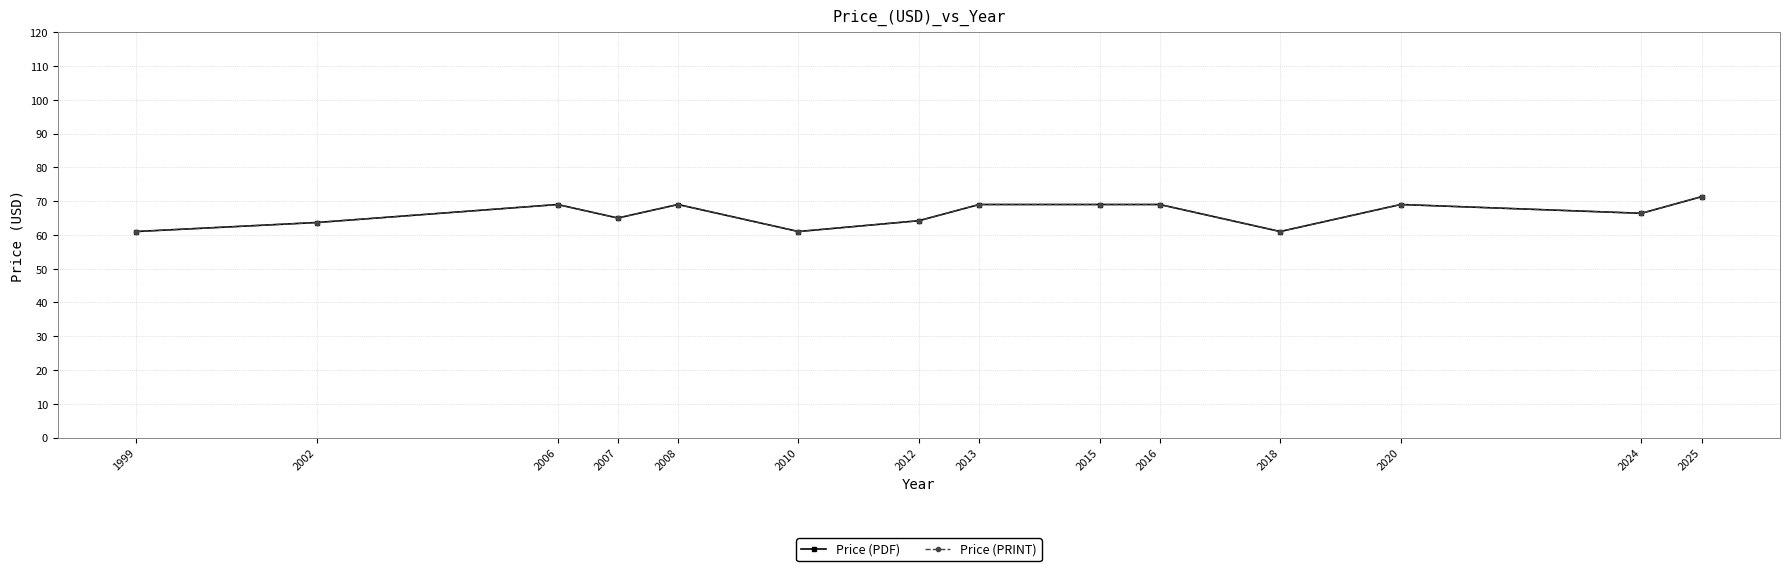

At how many categories does at least one series exceed 62?

11